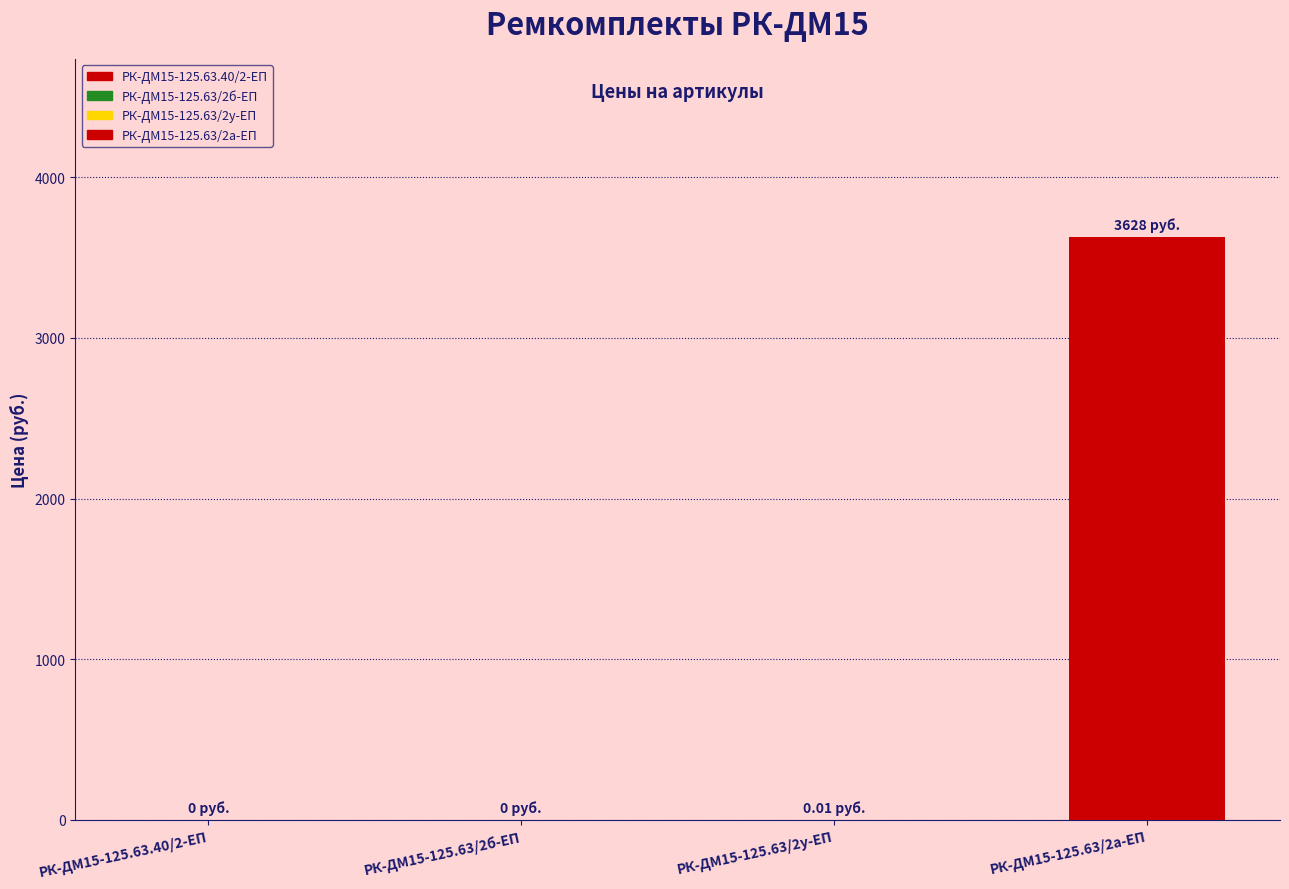

The value at РК-ДМ15-125.63/2а-ЕП is 3628.0. True or false?

True